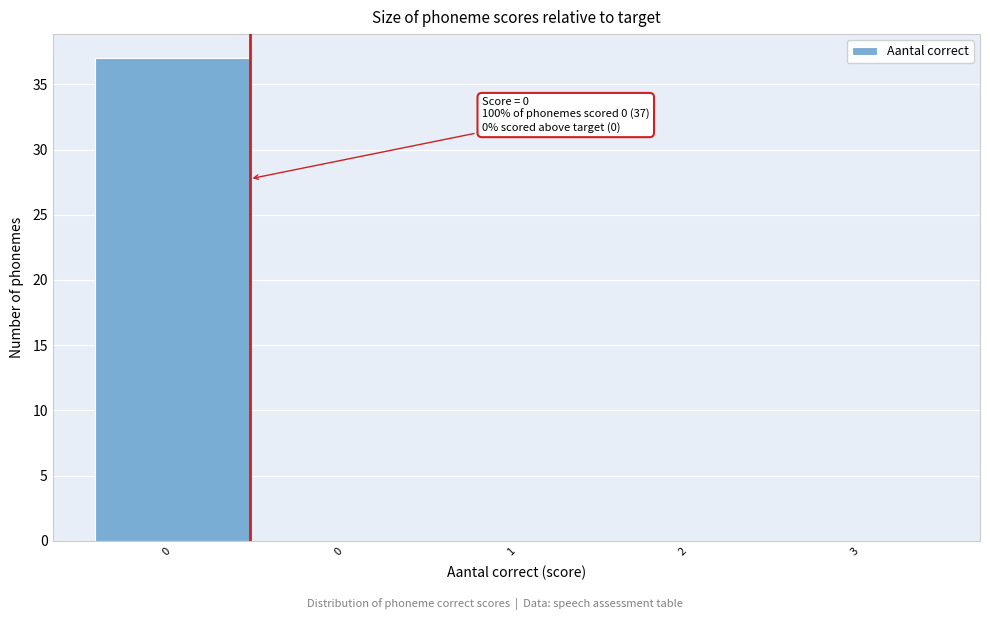

How many data points does each series have?

5